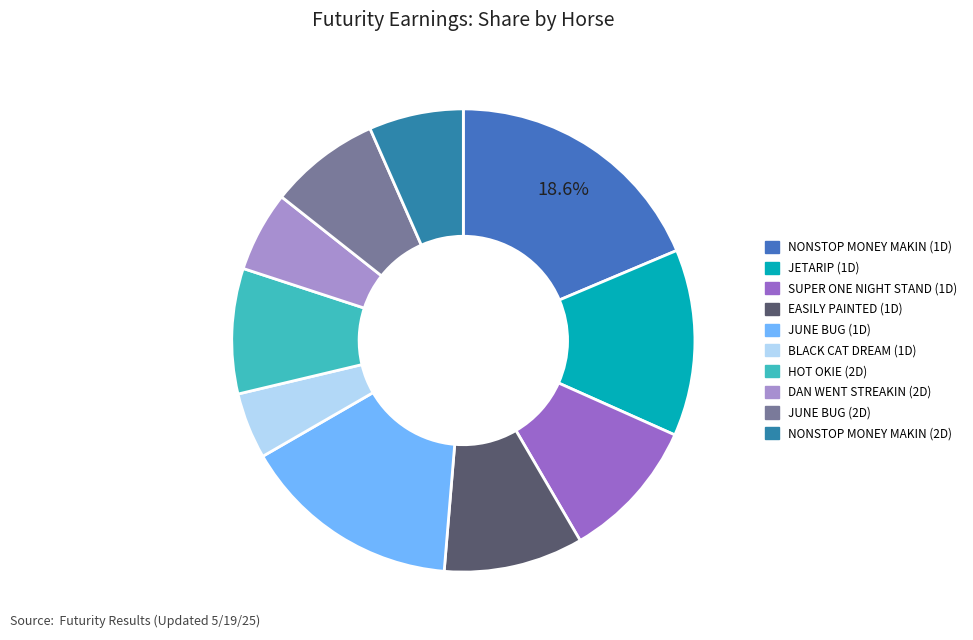

Is there a majority slice in this chart?

No